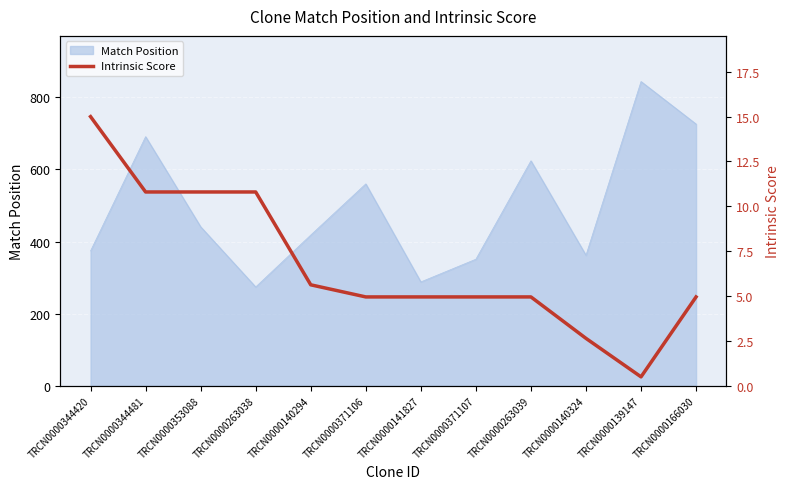

Reading right to left, list all the values displayed in this chart.

TRCN0000166030=5.0	TRCN0000139147=0.5	TRCN0000140324=2.6	TRCN0000263039=5.0	TRCN0000371107=5.0	TRCN0000141827=5.0	TRCN0000371106=5.0	TRCN0000140294=5.6	TRCN0000263038=10.8	TRCN0000353088=10.8	TRCN0000344481=10.8	TRCN0000344420=15.0